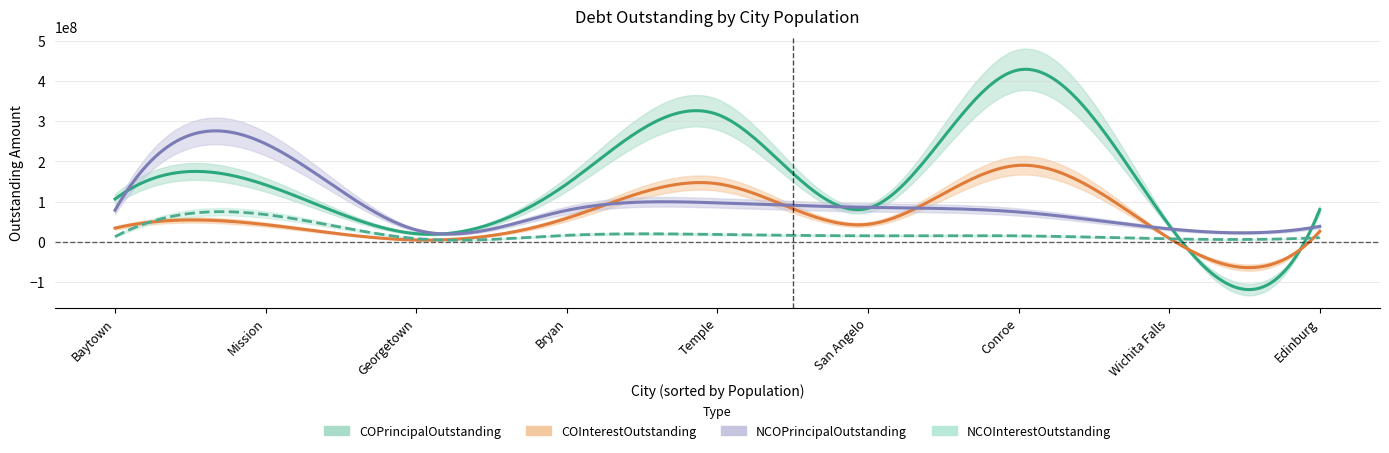

True or false: NCOPrincipalOutstanding has a value of 119561045.6 at Bryan.

False